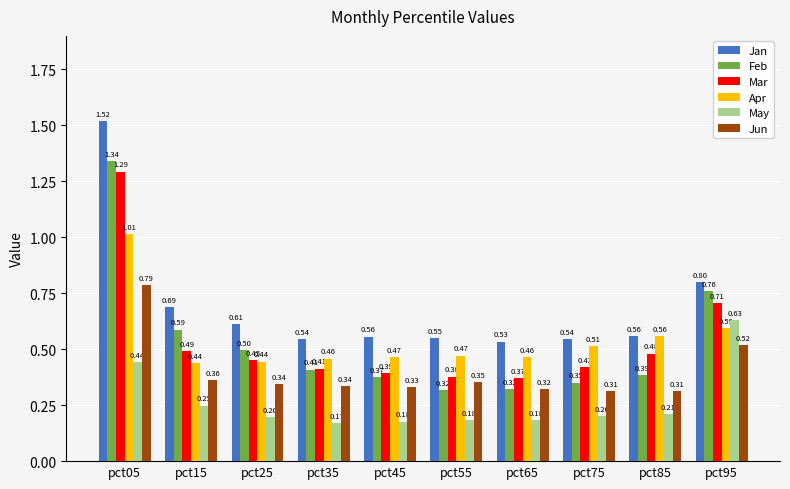

What is the total value across all series at pct85?

2.5